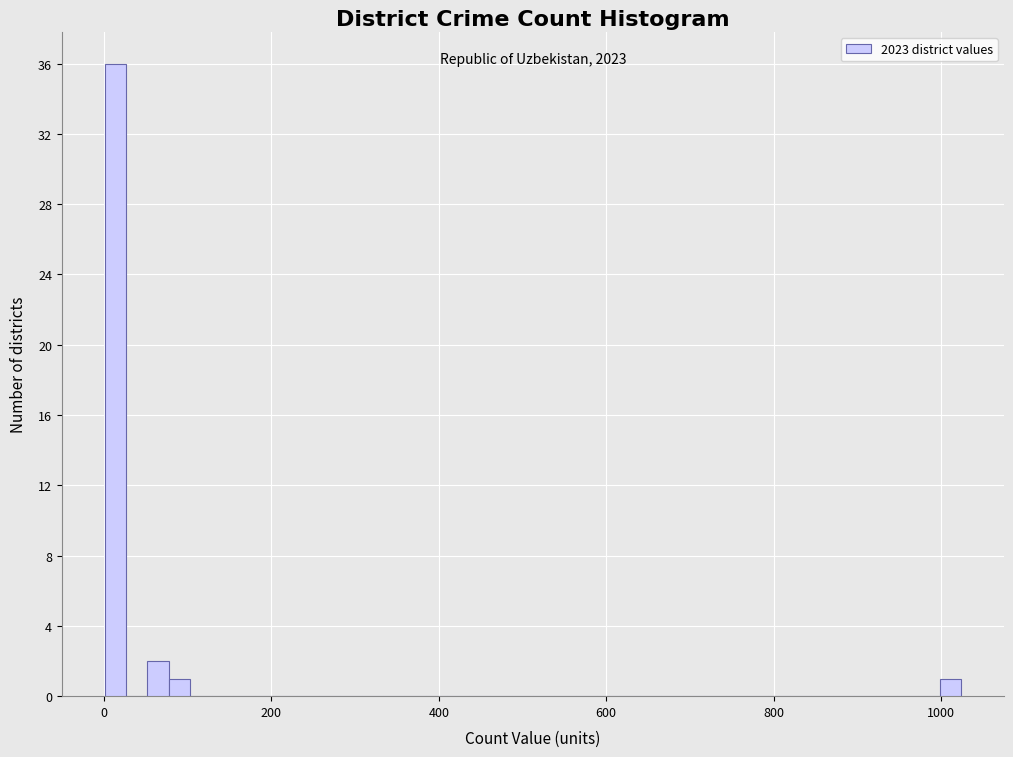

Around what value on the x-axis is the tallest bar? Give the approximate position of its centre, as read against the axis.

20